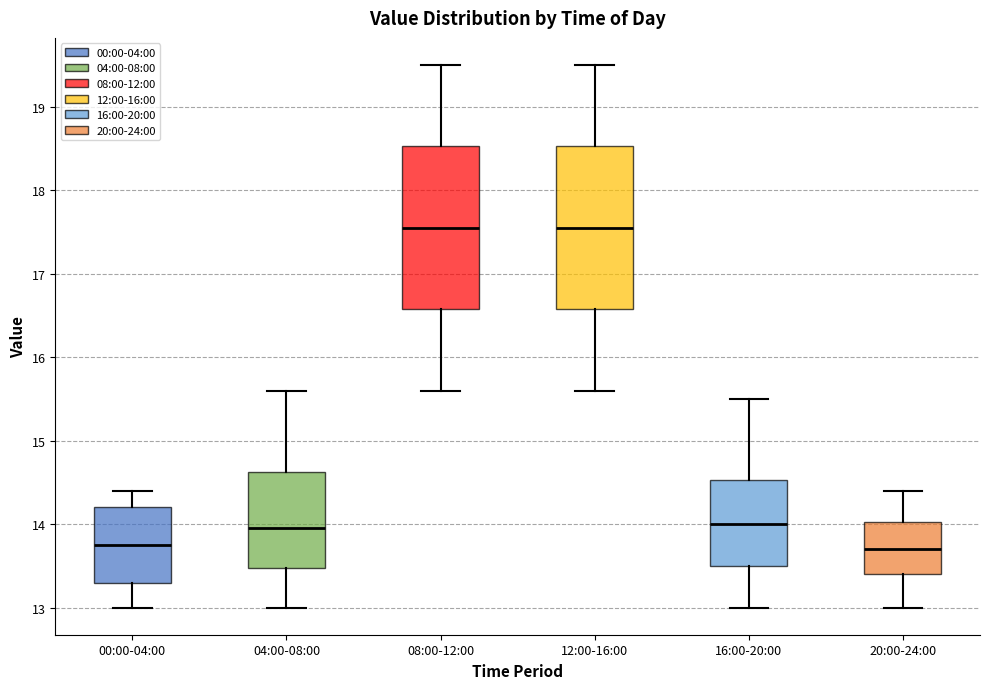

Where does the upper whisker of the box for 00:00-04:00 end on the y-axis? The values are not printed on the chart, so give them approximately, as read against the axis.

14.4